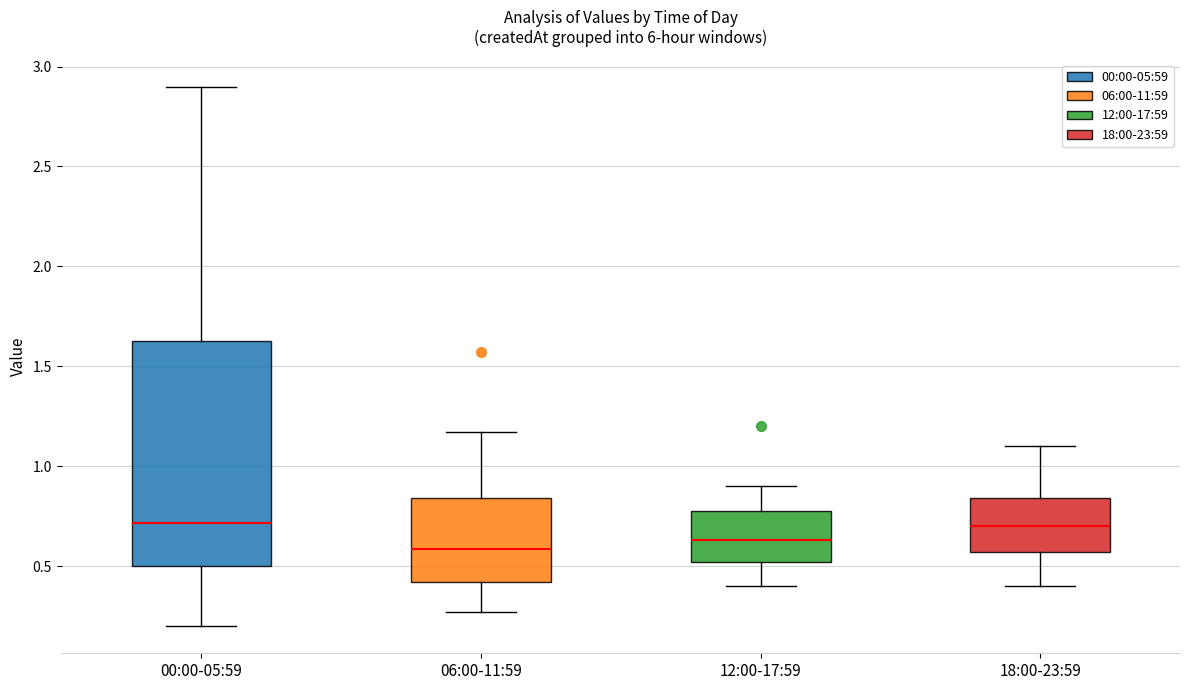

Reading left to right, transcribe this box plot: for each box, give where its median line is, the range the box spans, and where its two whiskers end, as read against the y-axis. The values are not printed on the chart, so give them approximately, as read against the axis.

00:00-05:59: median 0.70, box 0.50 to 1.65, whiskers 0.20 to 2.90
06:00-11:59: median 0.60, box 0.40 to 0.85, whiskers 0.25 to 1.15
12:00-17:59: median 0.65, box 0.50 to 0.80, whiskers 0.40 to 0.90
18:00-23:59: median 0.70, box 0.55 to 0.85, whiskers 0.40 to 1.10